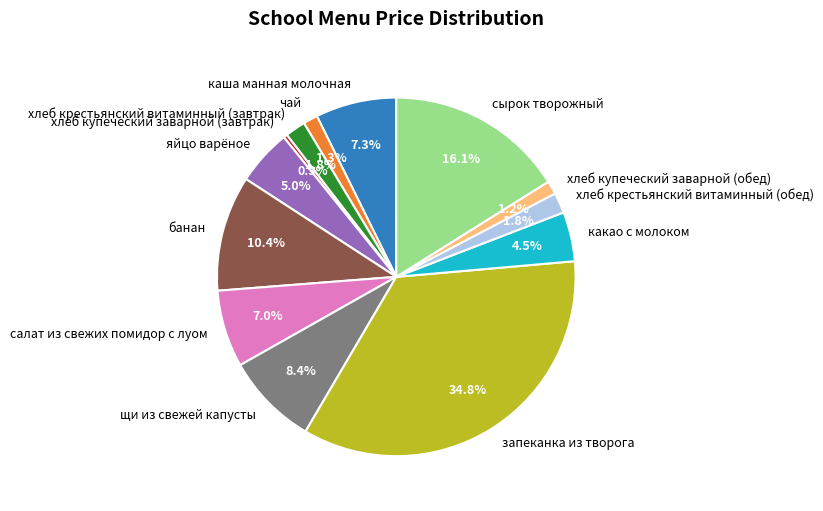

What is the smallest slice in the pie chart?

хлеб купеческий заварной (завтрак)